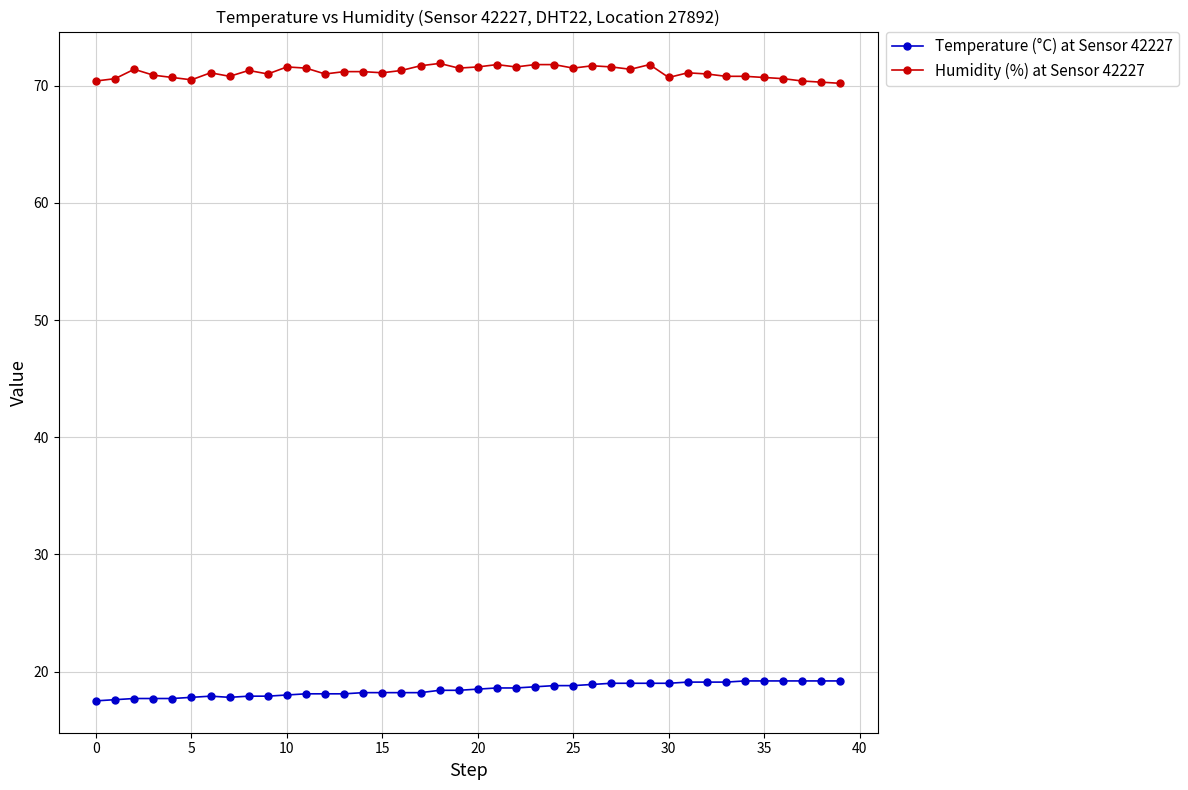

List the series in order of their peak value, highest first.

Humidity (%) at Sensor 42227, Temperature (°C) at Sensor 42227